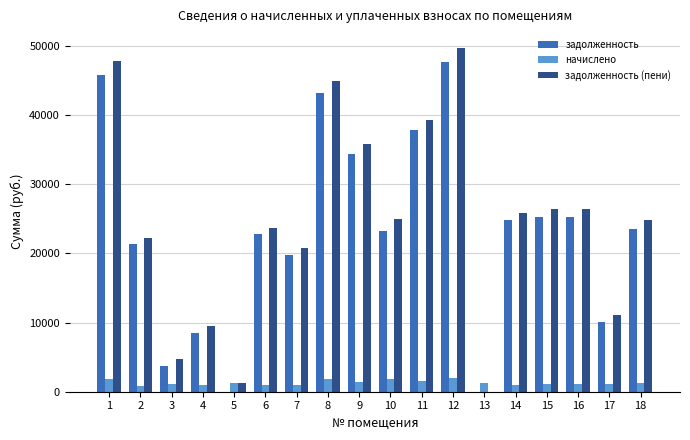

Is the value of задолженность (пени) at 9 greater than the value of начислено at 9?

Yes